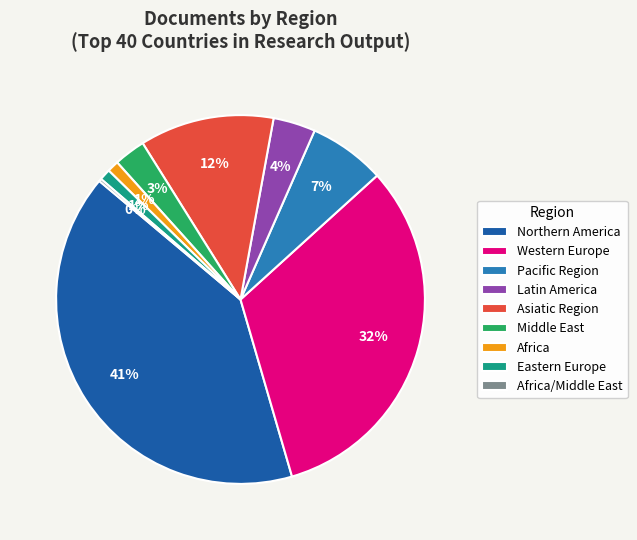

Does any single category account for the majority?

No